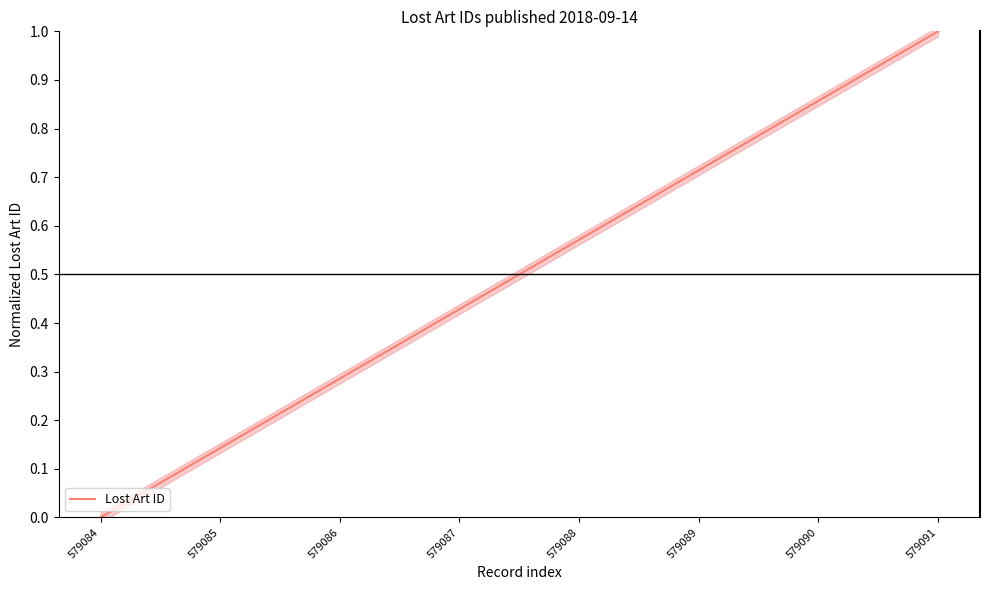

The chart shows a value of 0.7 at 579089. True or false?

True